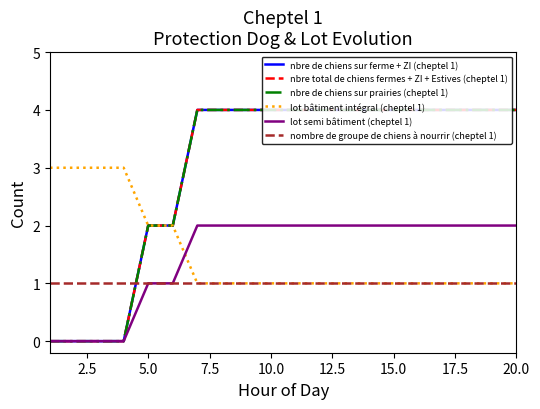

What is the sum of all nbre de chiens sur prairies (cheptel 1) values?

60